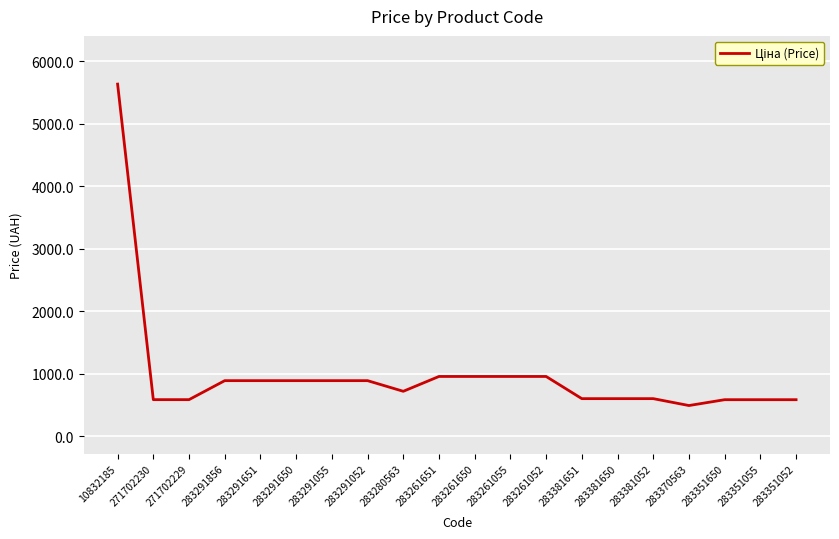

The chart shows a value of 806.0 at 271702230. True or false?

False